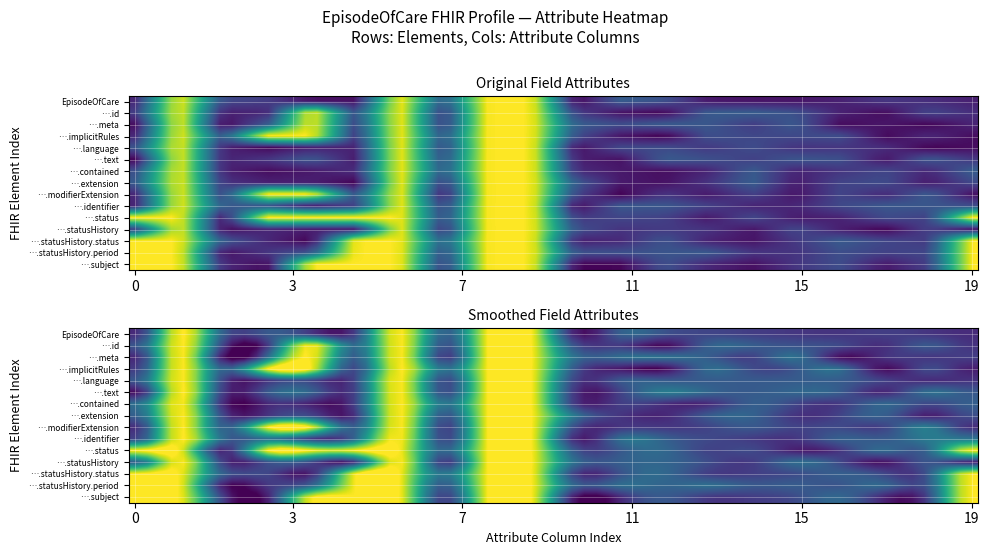

At how many categories does at least one series exceed 0?

20